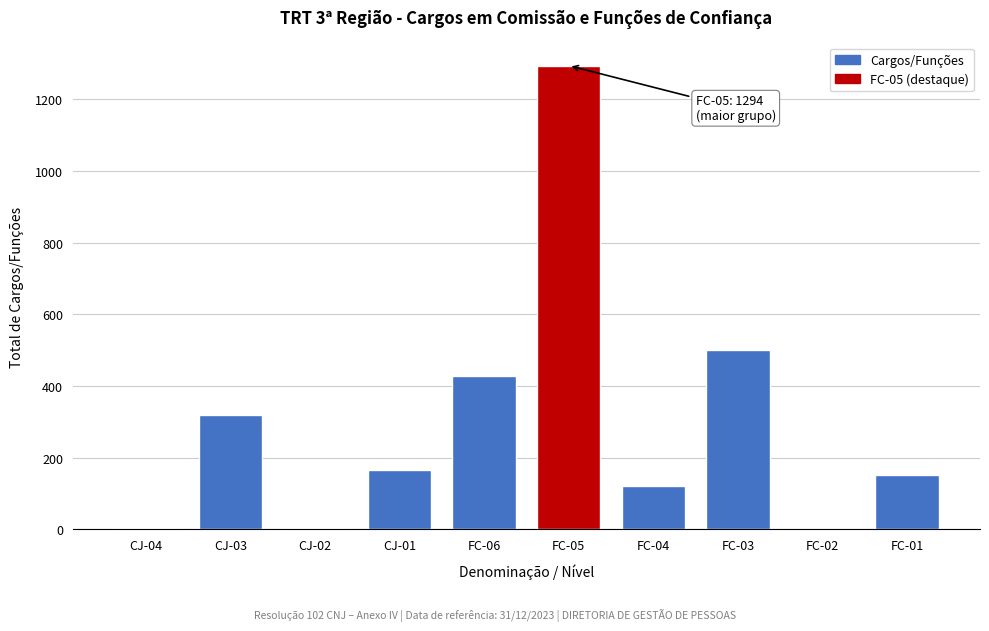

Between CJ-03 and FC-03, which is larger?

FC-03